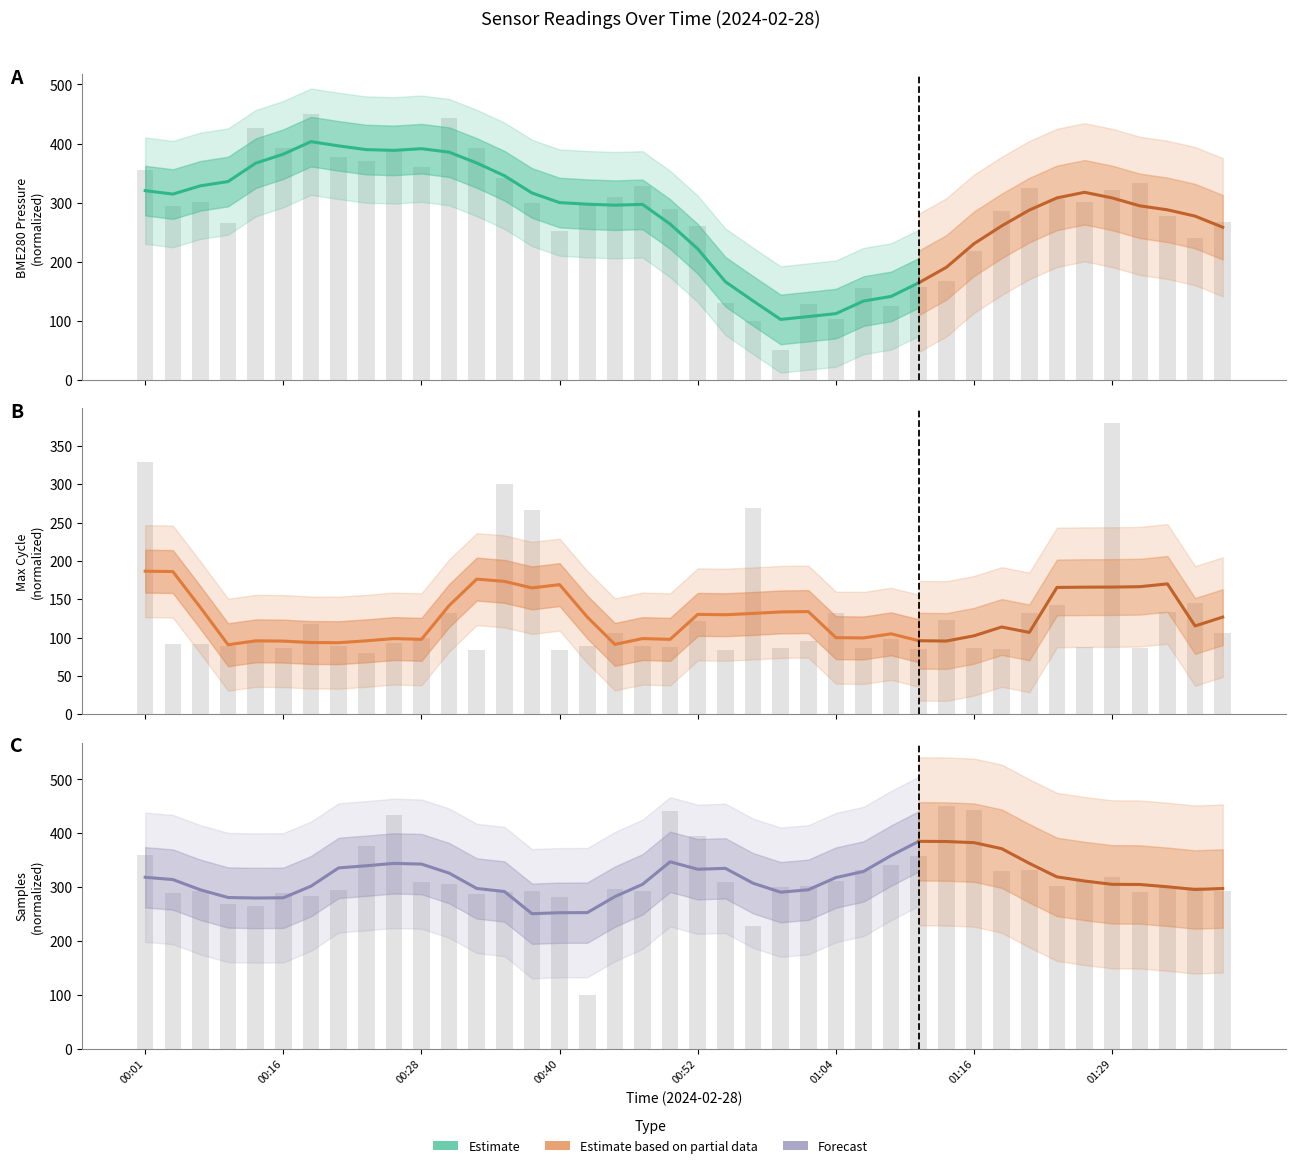

Reading left to right, what are all the values shown in this chart?

BME280_pressure: 355.9	294.4	300.8	265.3	426.0	391.9	450.0	377.3	370.9	390.2	360.4	443.4	391.6	341.5	298.7	252.7	297.2	310.1	328.2	290.0	259.8	130.6	99.9	50.0	128.2	102.5	154.9	124.9	156.3	167.5	217.6	286.2	324.9	306.5	301.5	320.8	333.7	277.2	239.5	267.7
Samples: 360.3	288.7	292.4	267.7	264.9	289.1	284.0	294.6	375.3	434.6	309.1	306.1	288.0	291.7	291.9	280.9	100.0	297.2	292.3	440.4	395.2	309.1	227.9	300.9	302.4	311.8	331.5	341.2	357.9	450.0	443.8	329.5	330.8	302.0	313.8	318.0	291.2	299.8	300.7	292.6
Max_cycle: 329.4	91.6	91.0	89.1	94.6	86.7	117.2	89.1	80.0	93.4	98.9	131.8	84.3	300.1	266.0	84.3	89.1	105.6	89.1	87.3	122.1	84.3	268.4	86.7	95.9	131.8	86.7	98.3	84.9	122.7	86.7	84.9	132.4	142.2	87.3	380.0	86.7	133.0	144.6	105.6